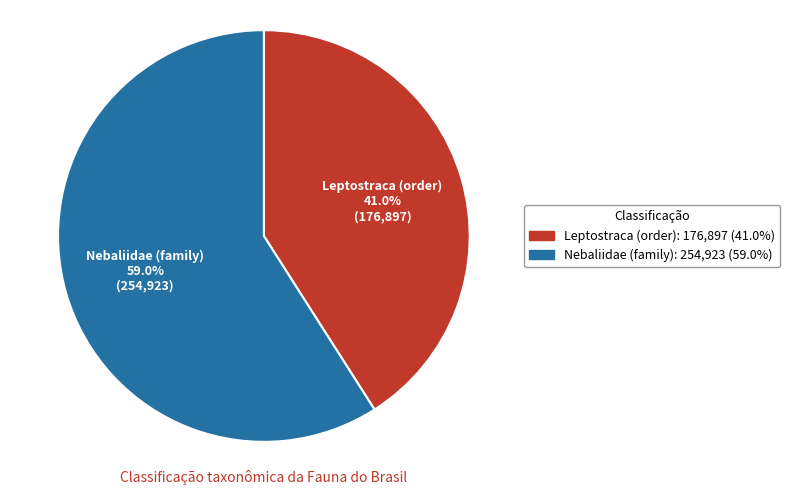

Between Leptostraca (order) and Nebaliidae (family), which is larger?

Nebaliidae (family)